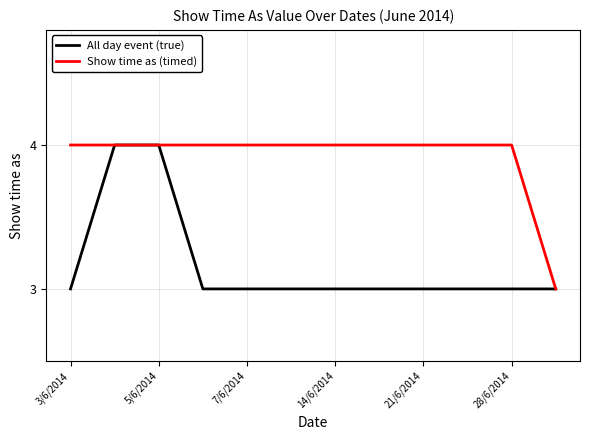

How many categories are shown in the chart?

12